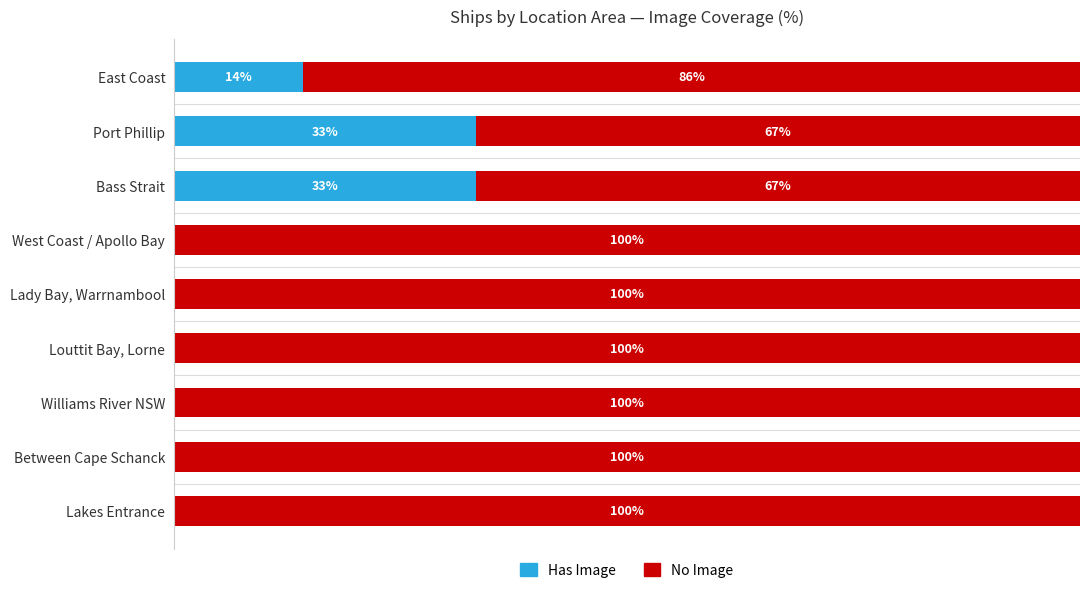

What are all the series names shown in the legend?

Has Image, No Image